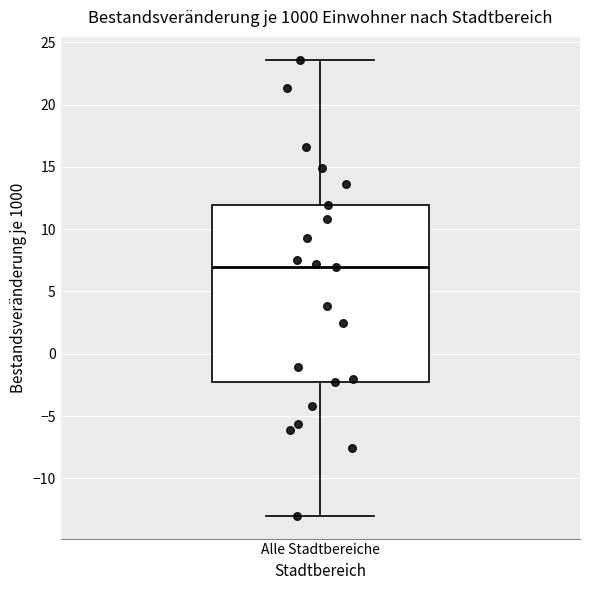

Transcribe this box plot: give where the median line is, the range the box spans, and where the two whiskers end, as read against the y-axis. The values are not printed on the chart, so give them approximately, as read against the axis.

median 7.0, box -2.5 to 12.0, whiskers -13.0 to 23.5